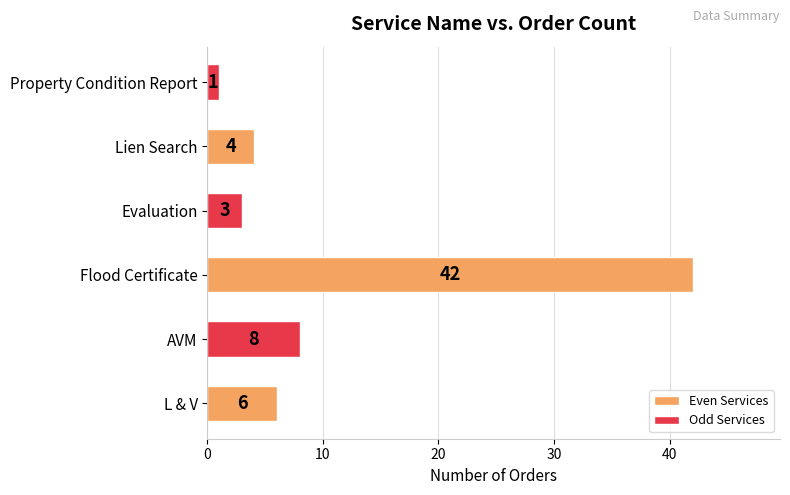

What is the greatest value displayed?

42